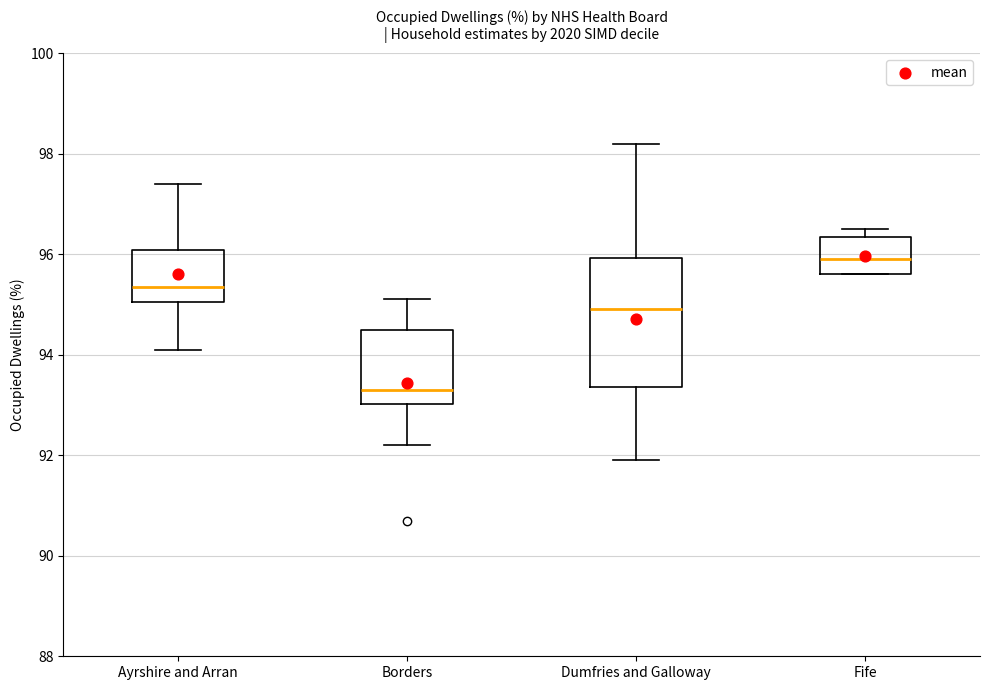

Which box's median line is the highest?

Fife